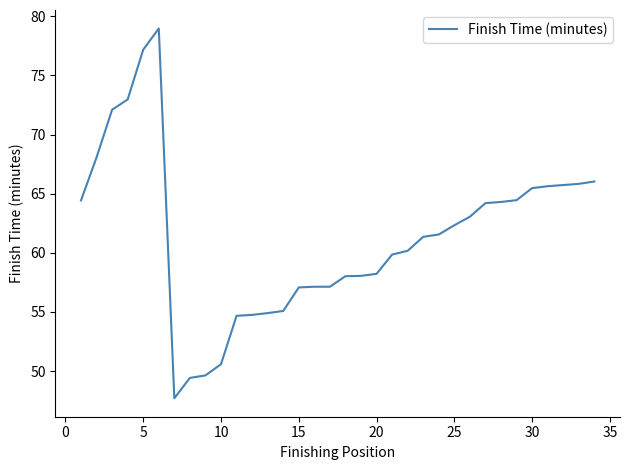

What is the maximum value shown in the chart?

79.0